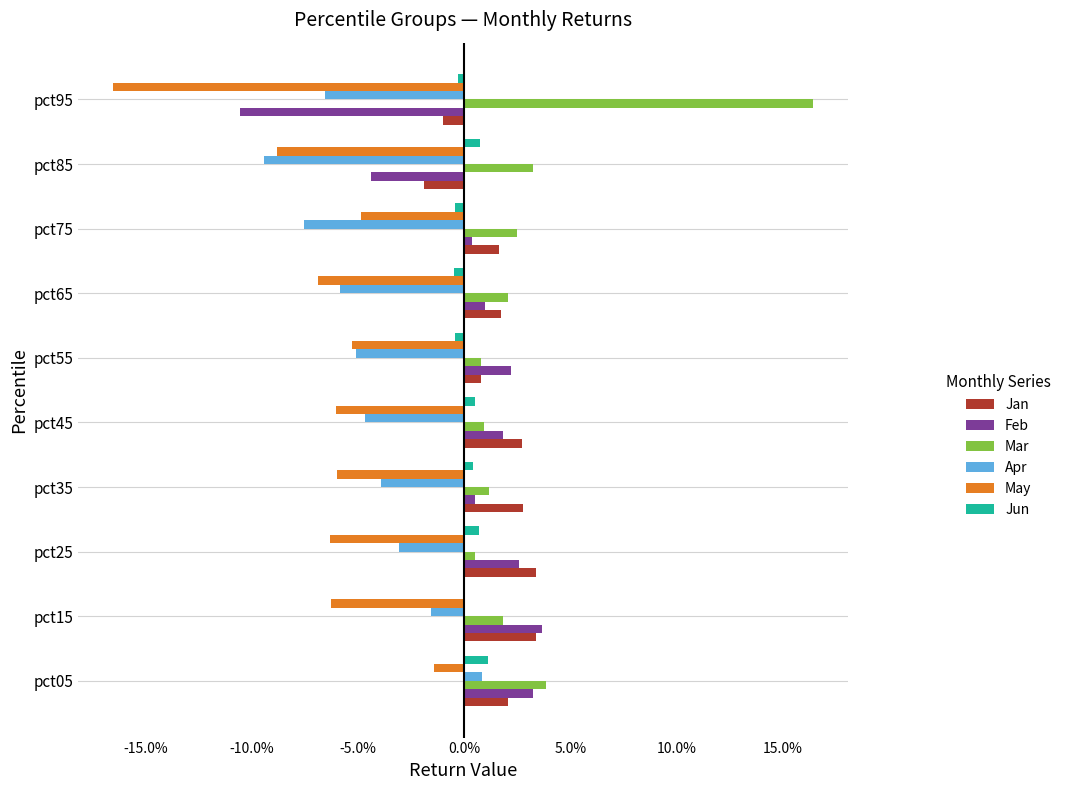

What are all the series names shown in the legend?

Jan, Feb, Mar, Apr, May, Jun